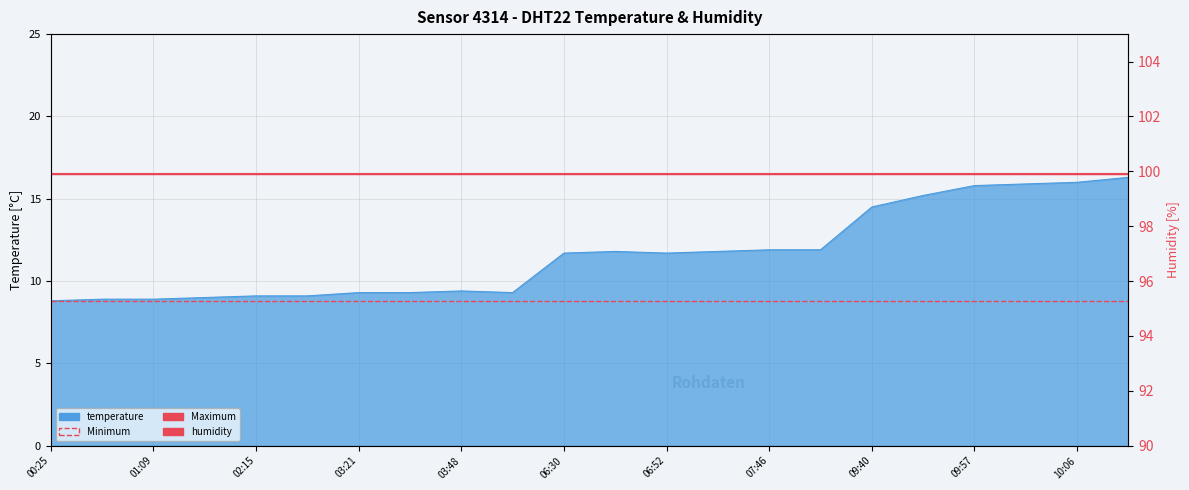

True or false: Maximum has more than 0 interior local peaks.

False